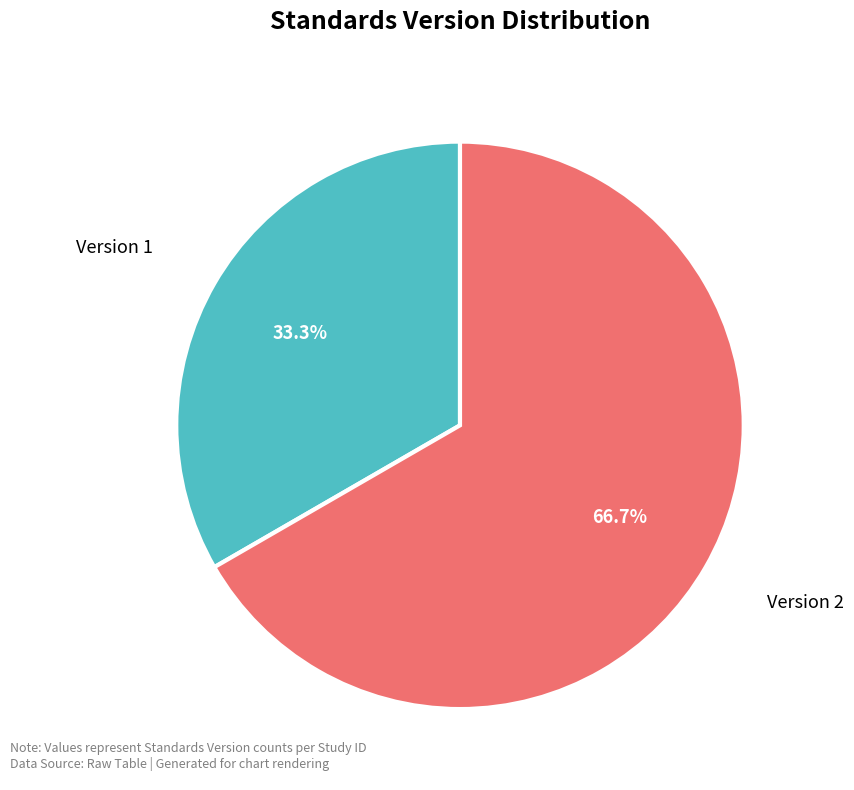

Which slice represents more than half of the pie?

Version 2